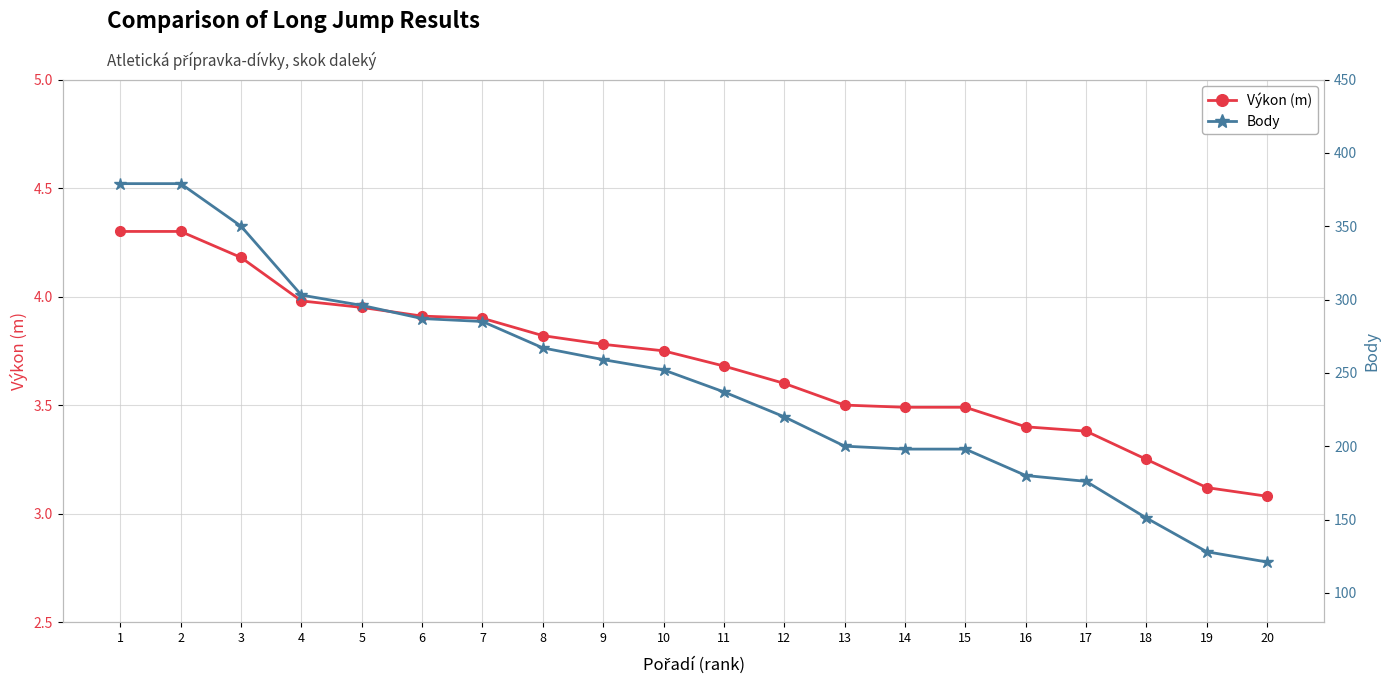

True or false: Výkon (m) and Body intersect in this chart.

False